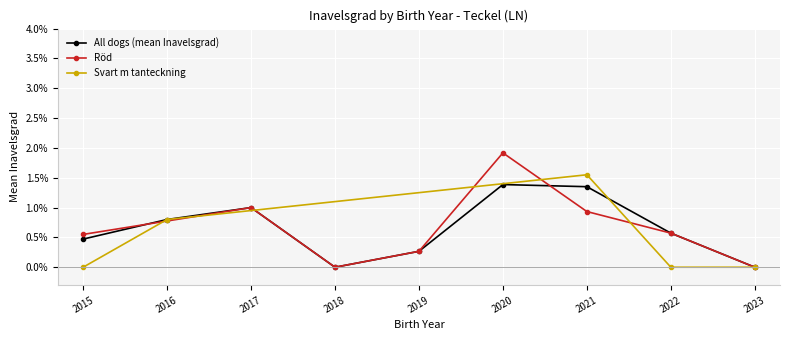

Is the value of Inavelsgrad (all dogs) at 3 greater than the value of LN Röd at 15?

Yes